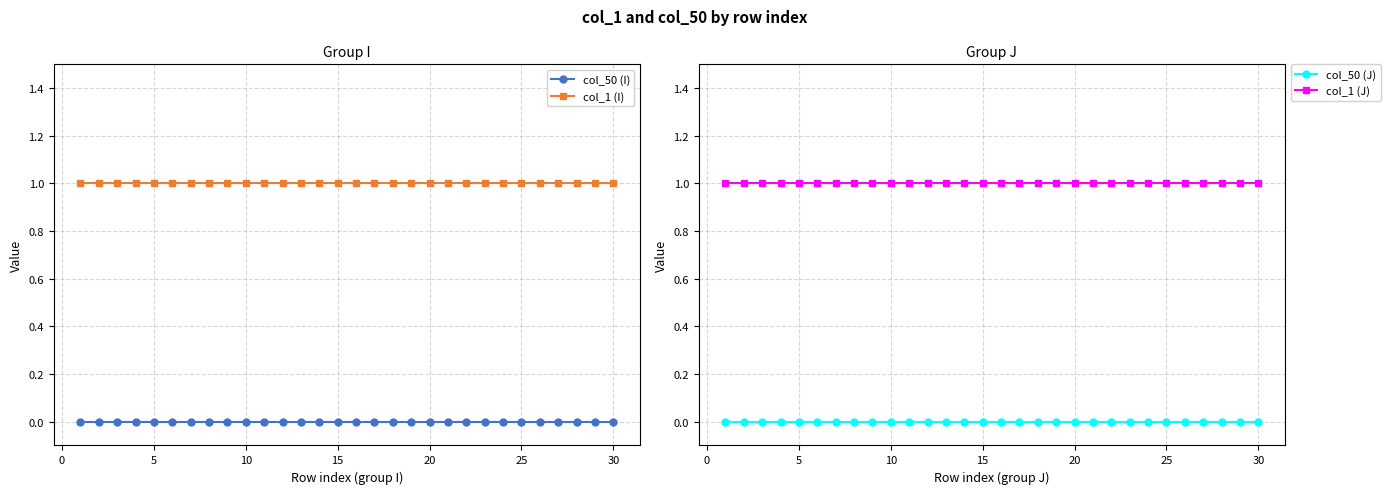

True or false: col_50 (I) and col_1 (I) intersect in this chart.

False